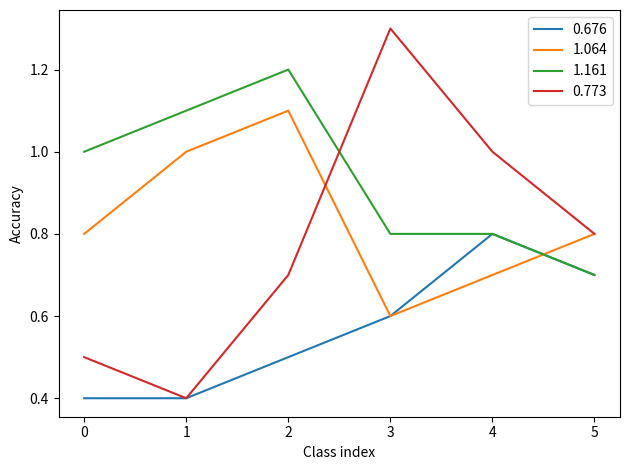

Which label corresponds to the largest value in the chart?

3